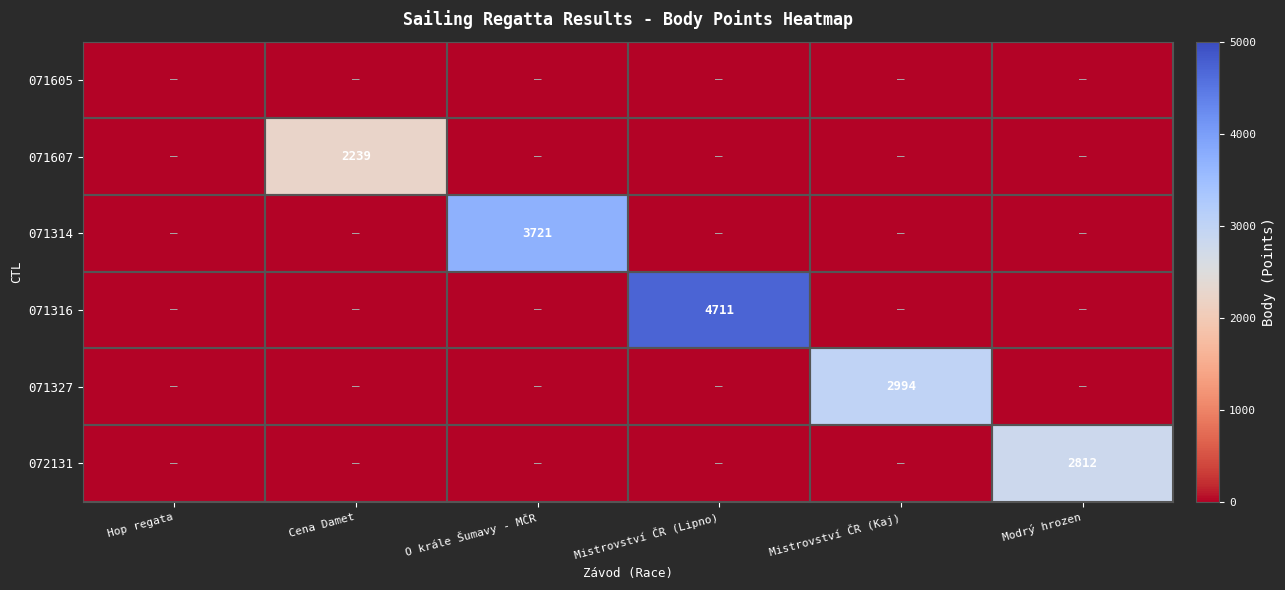

What is the maximum value shown in the chart?

4711